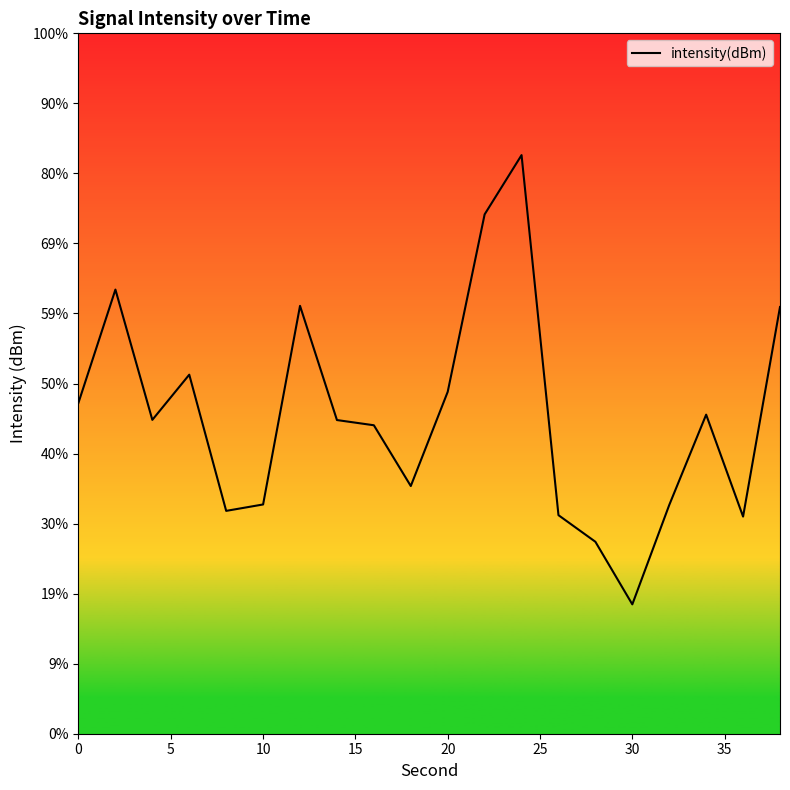

True or false: there are more than 0 points higher than both neighbors.

True